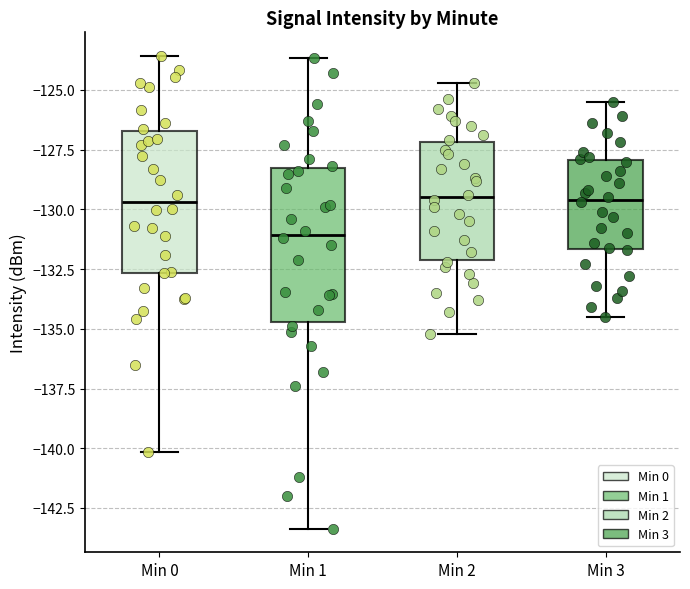

Where does the median line of the box for Min 3 sit on the y-axis? The values are not printed on the chart, so give them approximately, as read against the axis.

-129.5